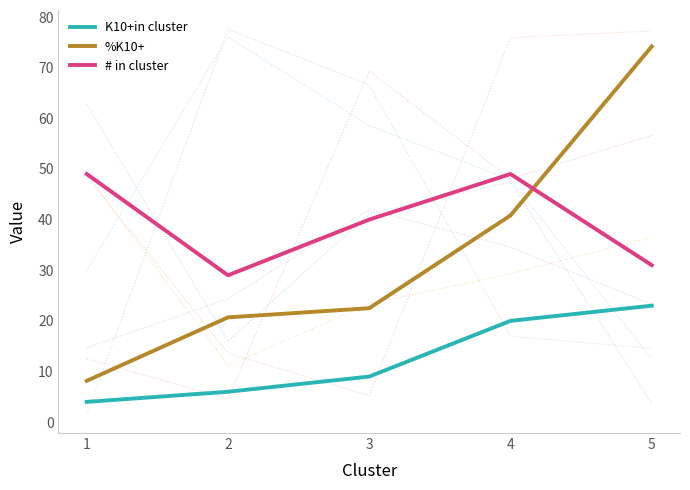

True or false: K10+in cluster has a value of 9.0 at 3.

True